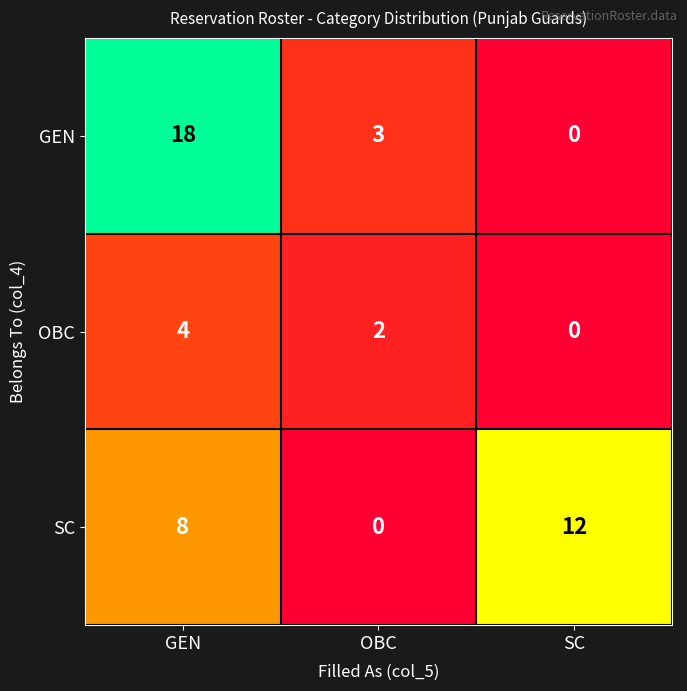

Which series has the largest total across all categories?

GEN